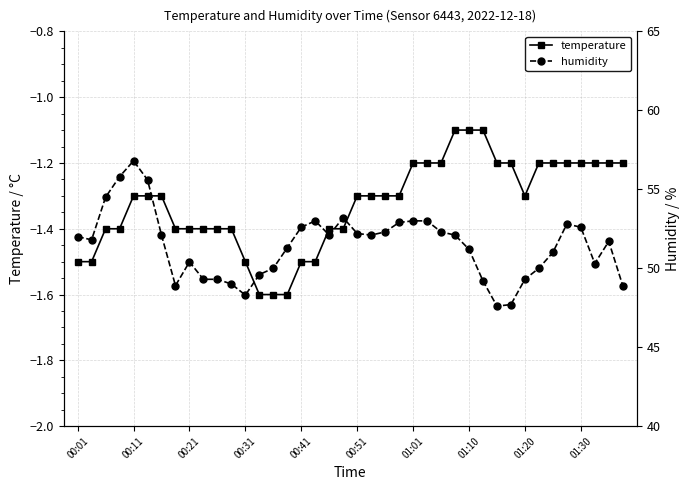

The temperature series shows -1.9 at 30. True or false?

False